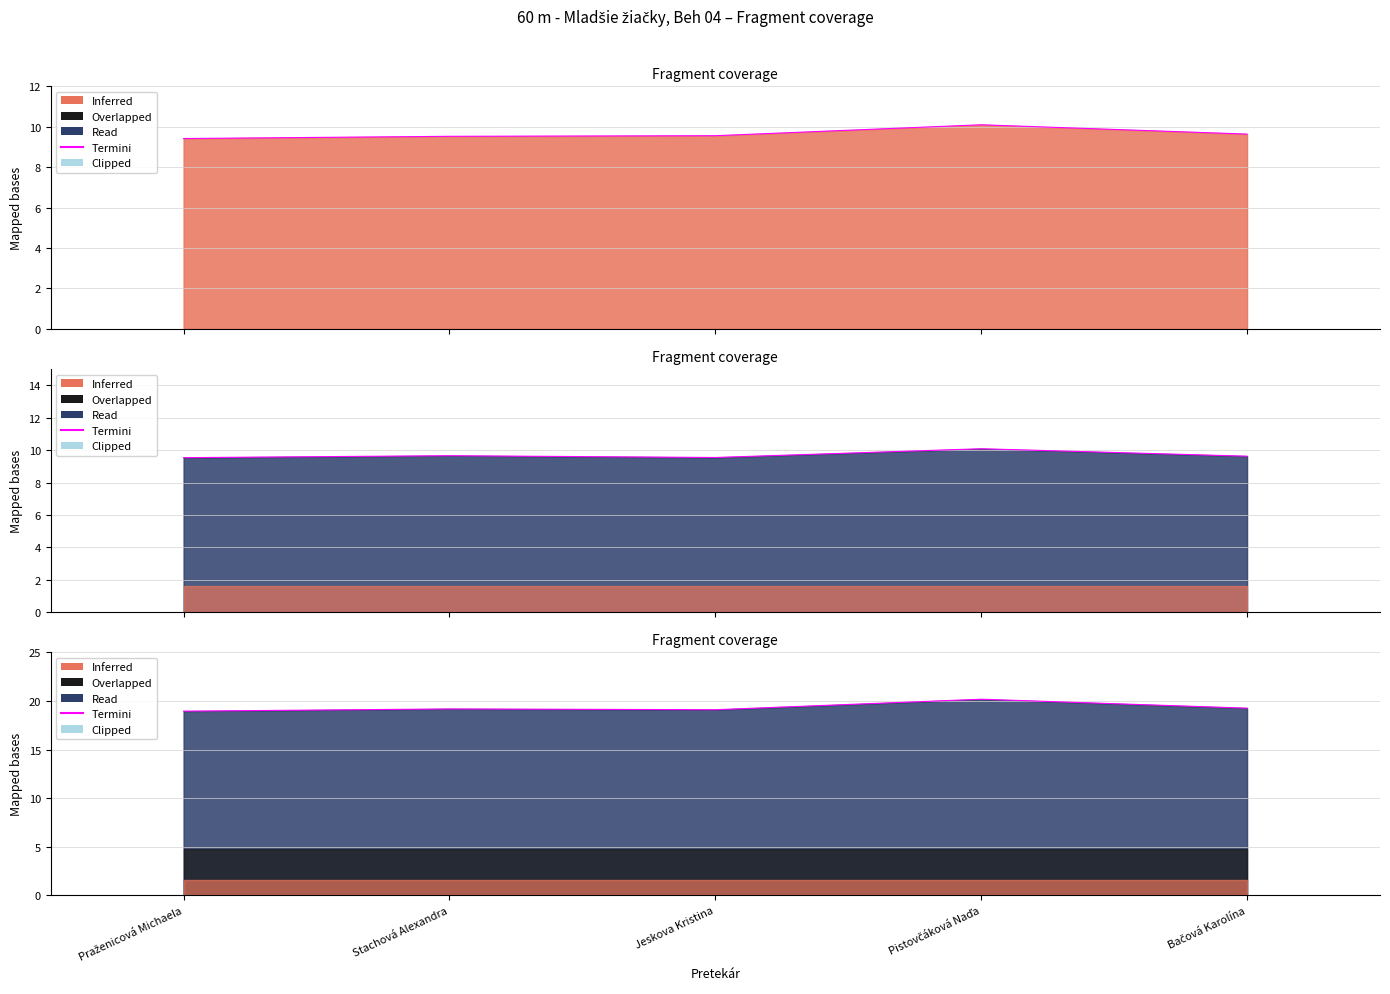

At which category does the chart reach its peak across all series?

Pistovčáková Naďa